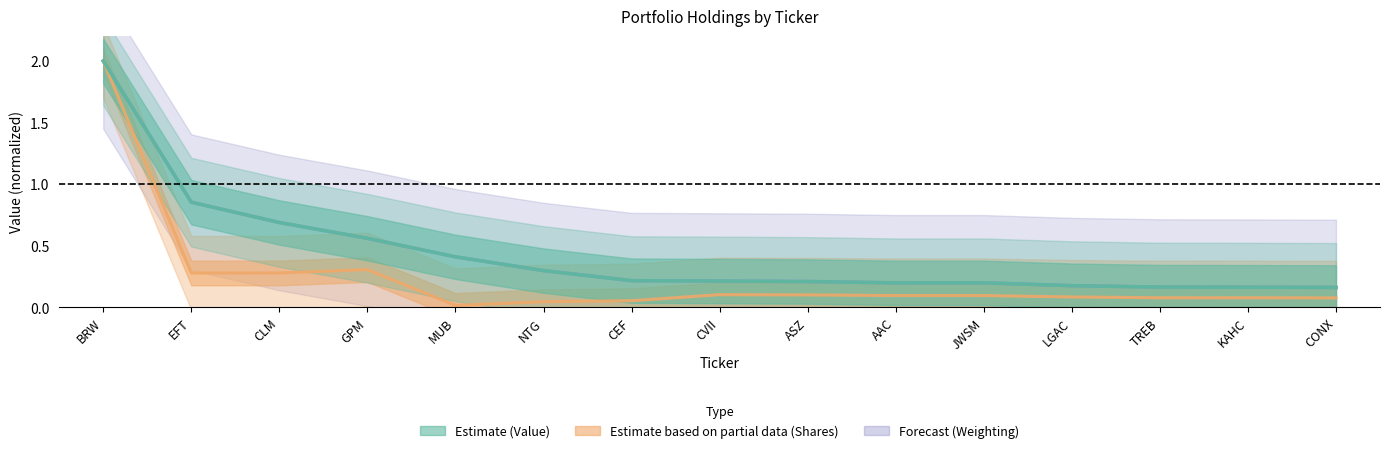

Reading right to left, list all the values displayed in this chart.

value: CONX=0.2	KAHC=0.2	TREB=0.2	LGAC=0.2	JWSM=0.2	AAC=0.2	ASZ=0.2	CVII=0.2	CEF=0.2	NTG=0.3	MUB=0.4	GPM=0.6	CLM=0.7	EFT=0.9	BRW=2.0
shares: CONX=0.1	KAHC=0.1	TREB=0.1	LGAC=0.1	JWSM=0.1	AAC=0.1	ASZ=0.1	CVII=0.1	CEF=0.1	NTG=0.0	MUB=0.0	GPM=0.3	CLM=0.3	EFT=0.3	BRW=2.0
weighting: CONX=0.2	KAHC=0.2	TREB=0.2	LGAC=0.2	JWSM=0.2	AAC=0.2	ASZ=0.2	CVII=0.2	CEF=0.2	NTG=0.3	MUB=0.4	GPM=0.6	CLM=0.7	EFT=0.9	BRW=2.0